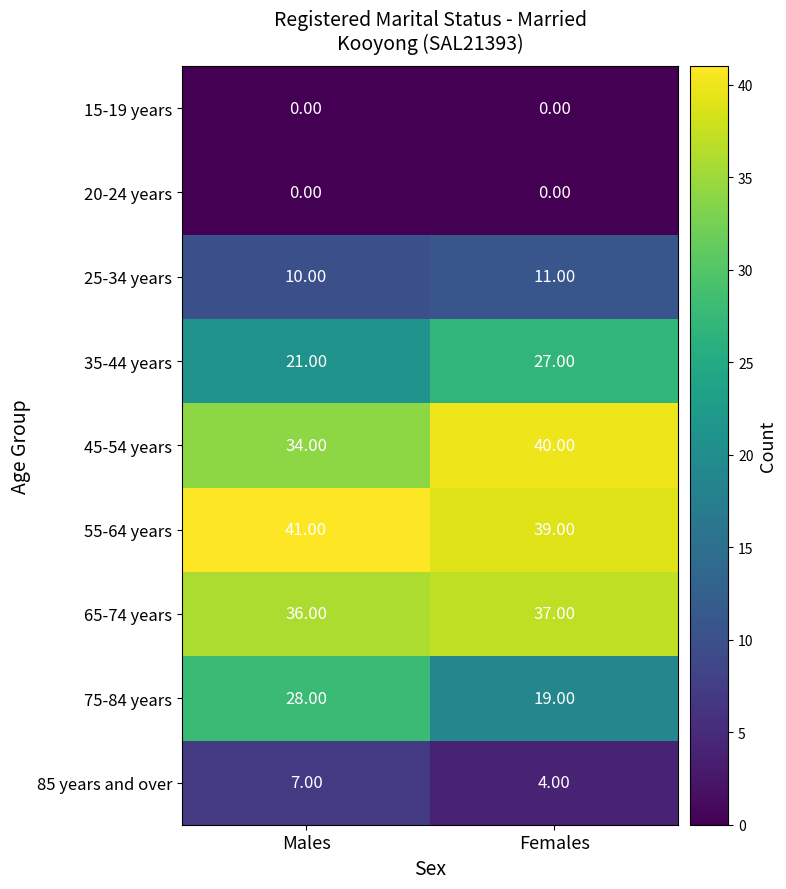

What is the total value across all series at Females?

177